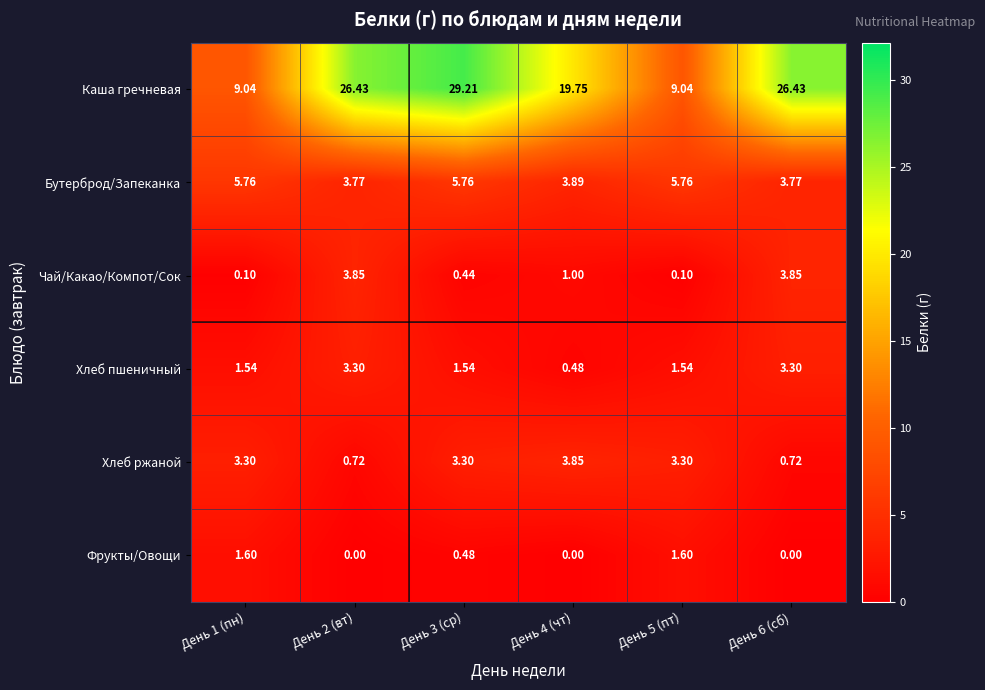

Between День 2 (вт) and День 5 (пт), which series saw the biggest shift?

Каша гречневая